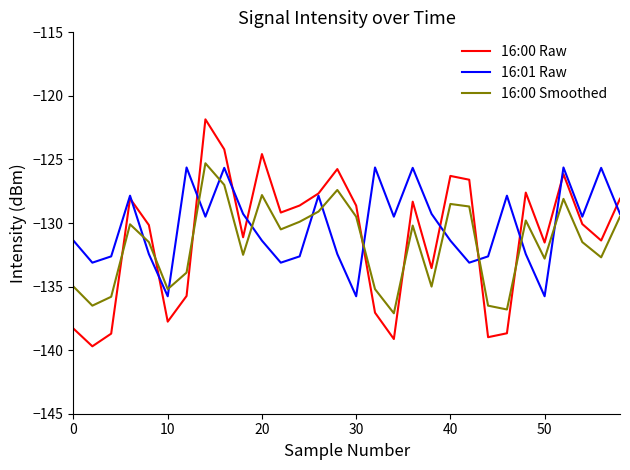

What is the smallest value displayed?

-139.7